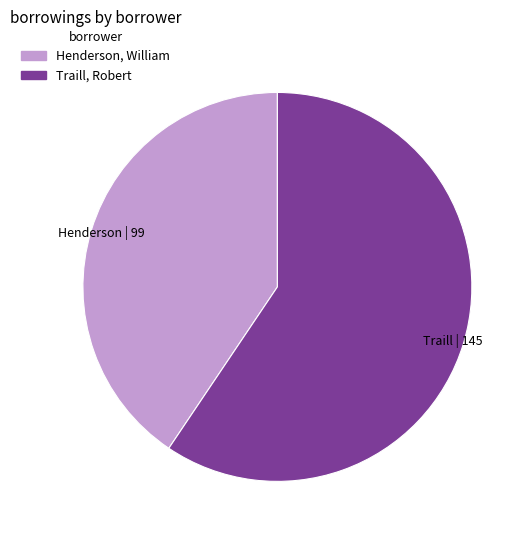

Does any single category account for the majority?

Yes